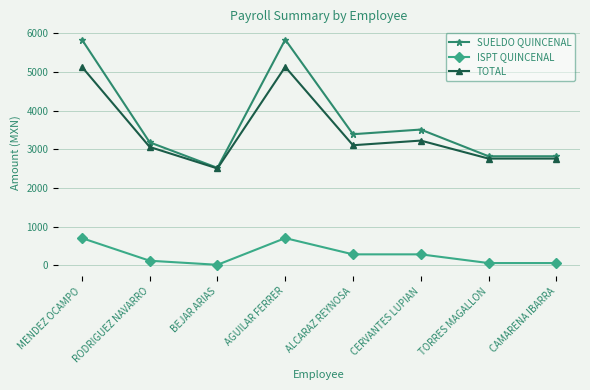

How many series are shown in this chart?

3